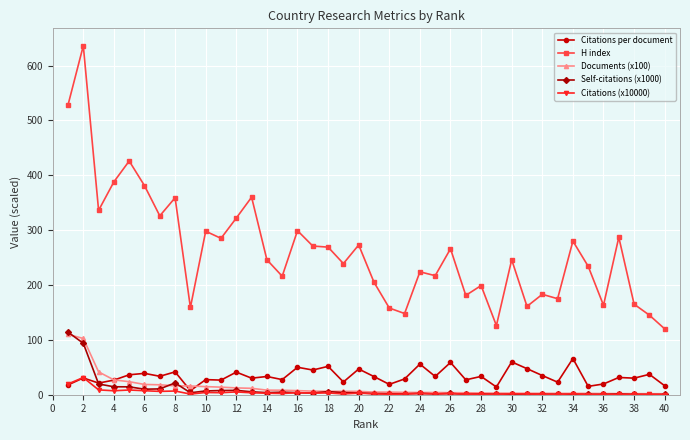

Which series has the widest spread of values?

H index